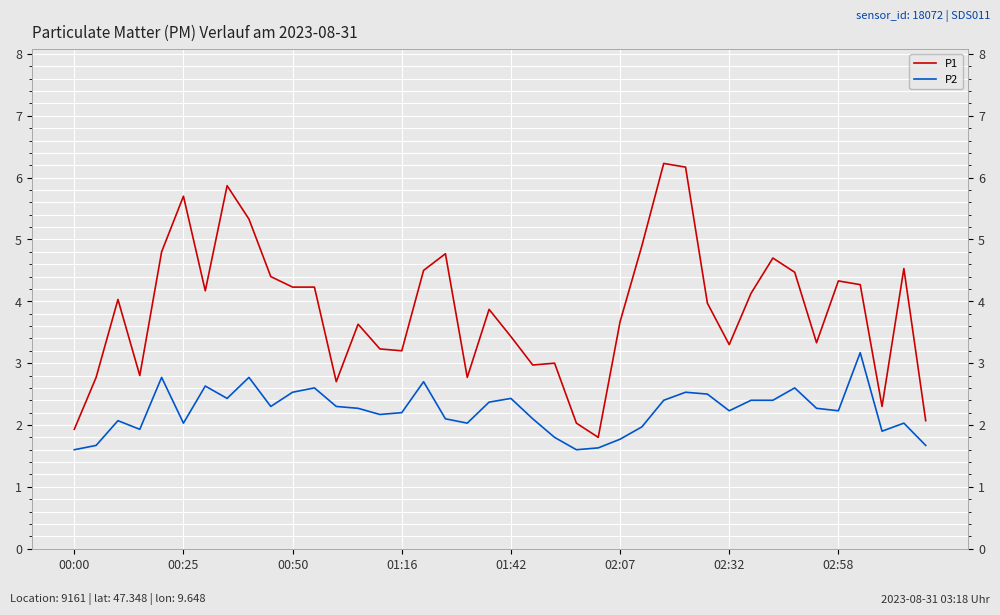

In P2, how many points are lower than both neighbors (excluding endpoints)?

10